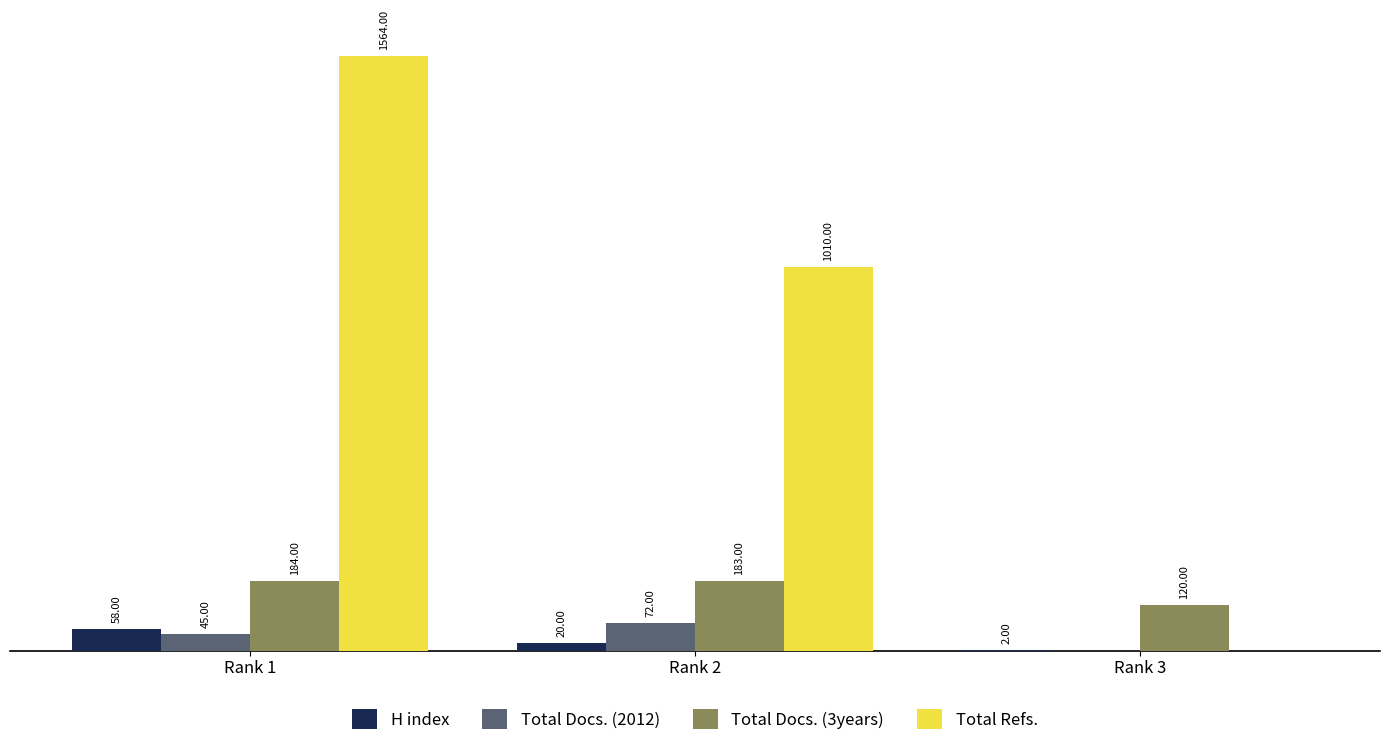

Which series has the largest total across all categories?

Total Refs.